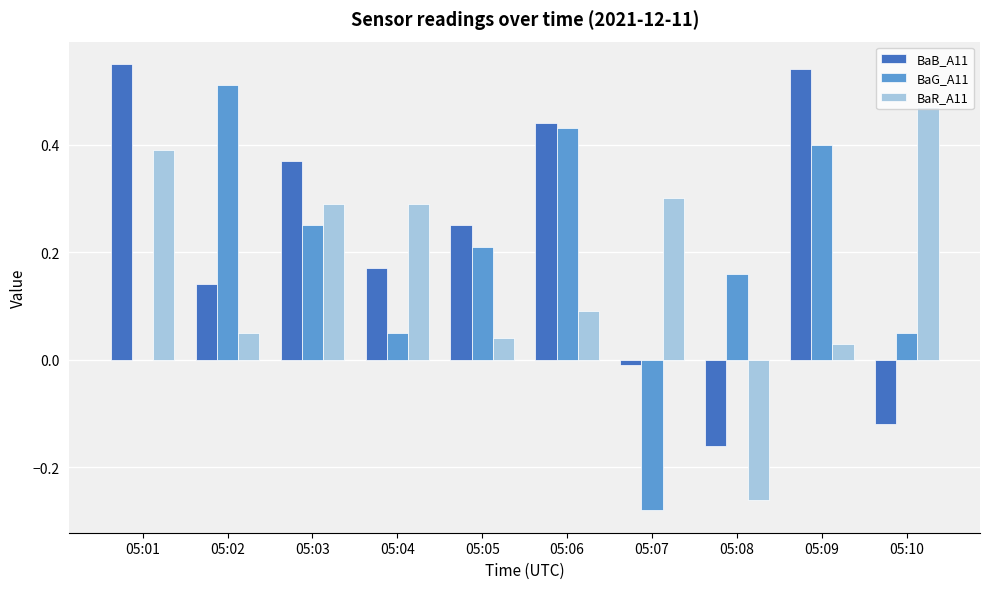

The value of BaB_A11 at 05:06 is 0.7. True or false?

False